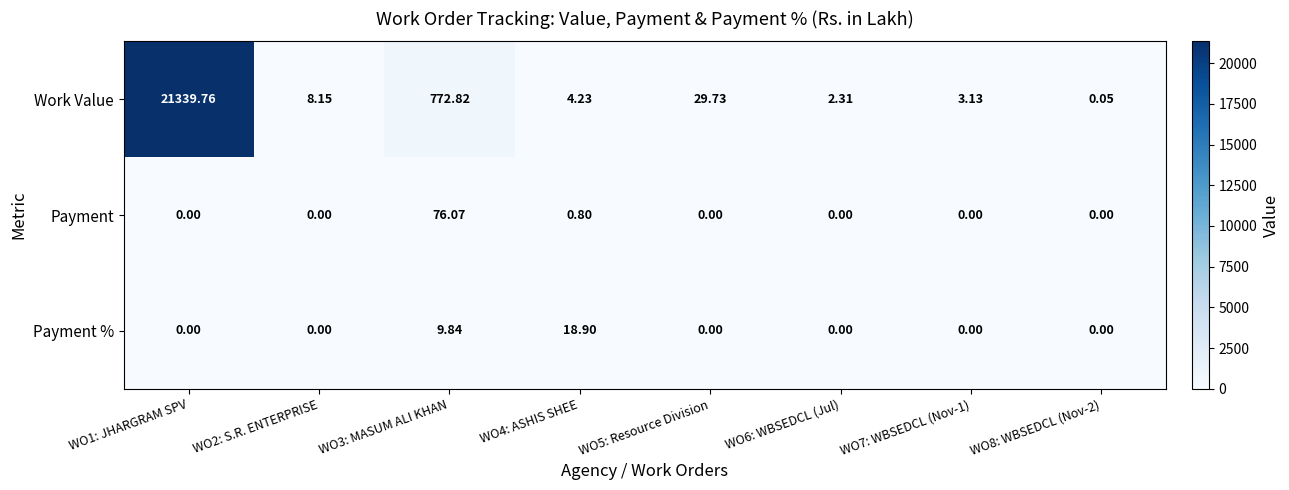

Which series has the largest total across all categories?

Work Value